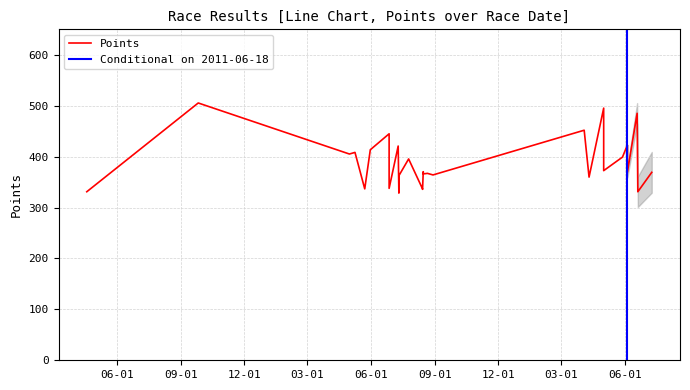

True or false: Total Racers and Place intersect in this chart.

False